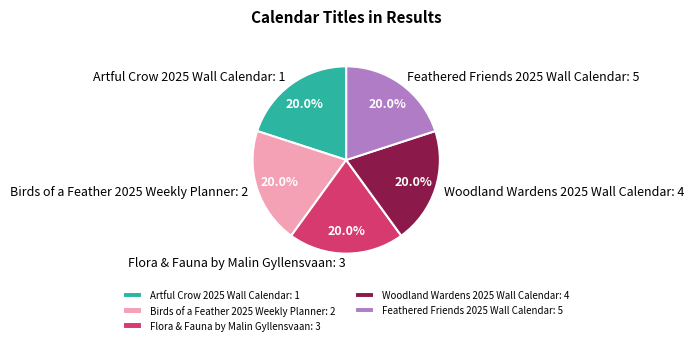

Do Flora & Fauna by Malin Gyllensvaan: 3 and Birds of a Feather 2025 Weekly Planner: 2 together represent more than half of the pie?

No